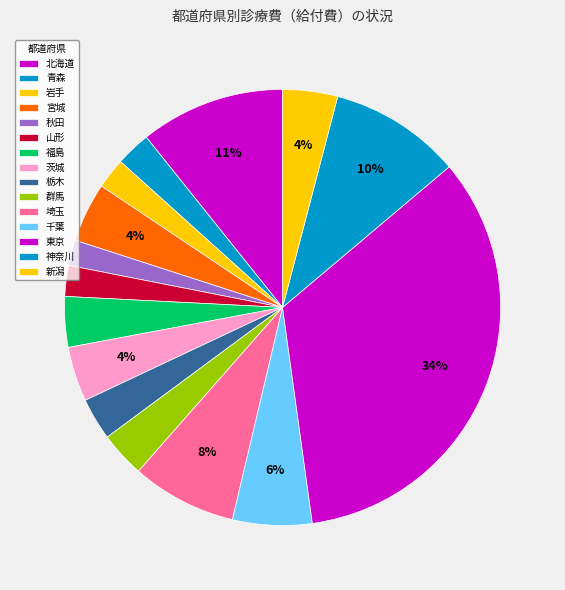

How many slices are in this pie chart?

15